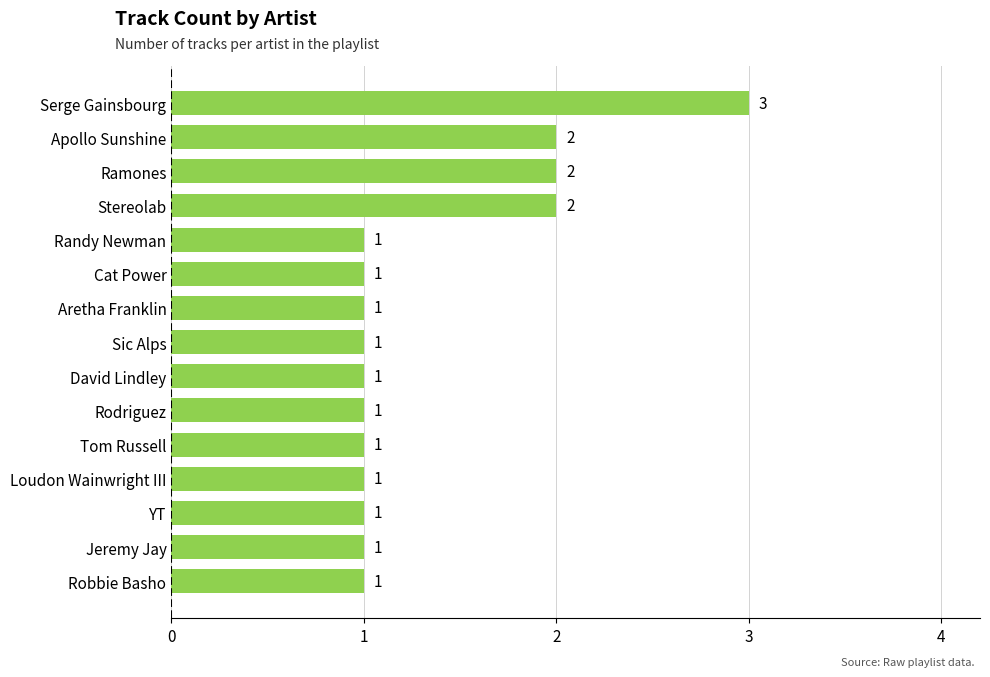

Which category has the highest value across all series?

Serge Gainsbourg